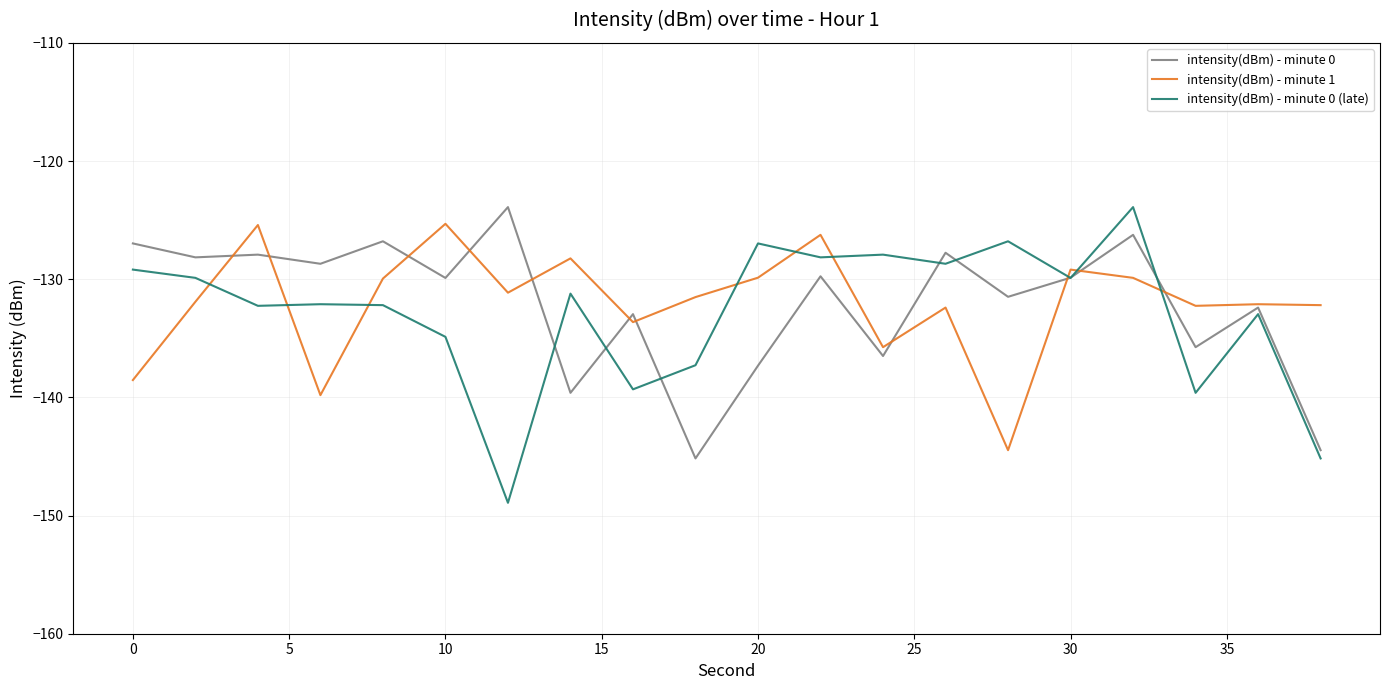

Does the chart display data point markers on the line(s)?

No